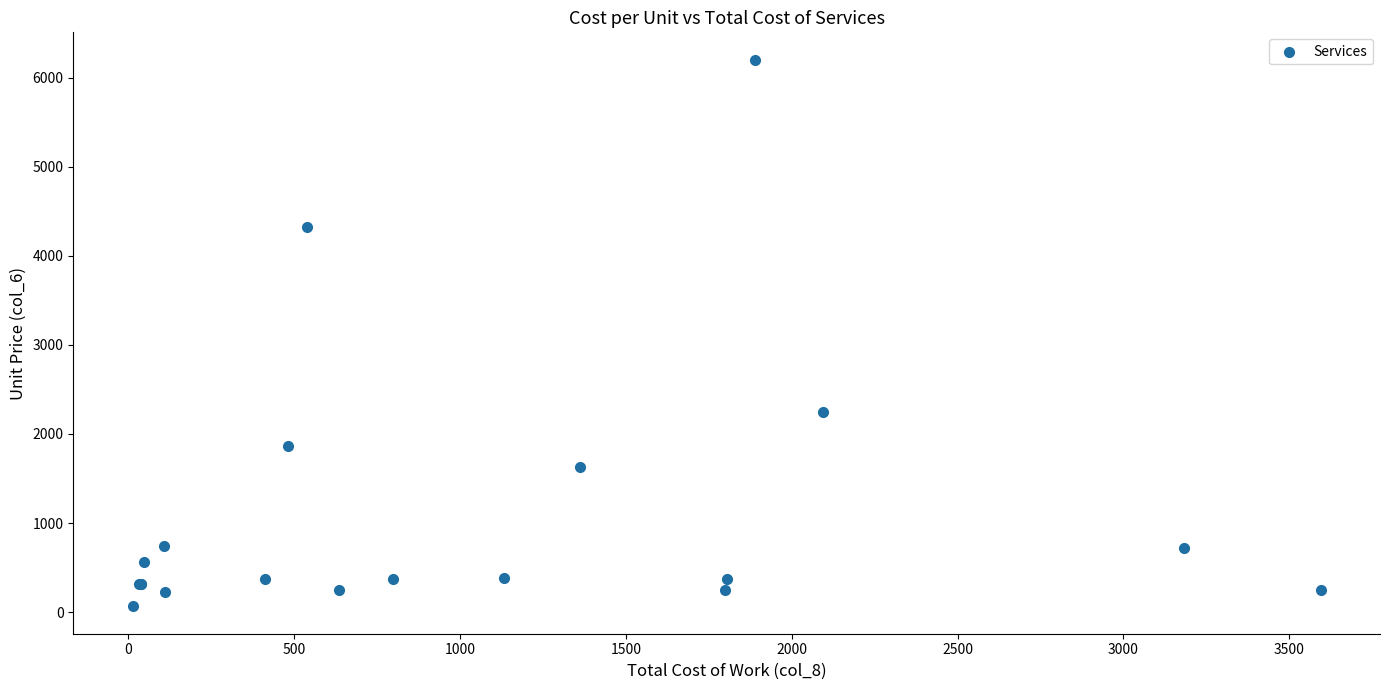

What Y value in the scatter plot is closest to 3133?

2247.8